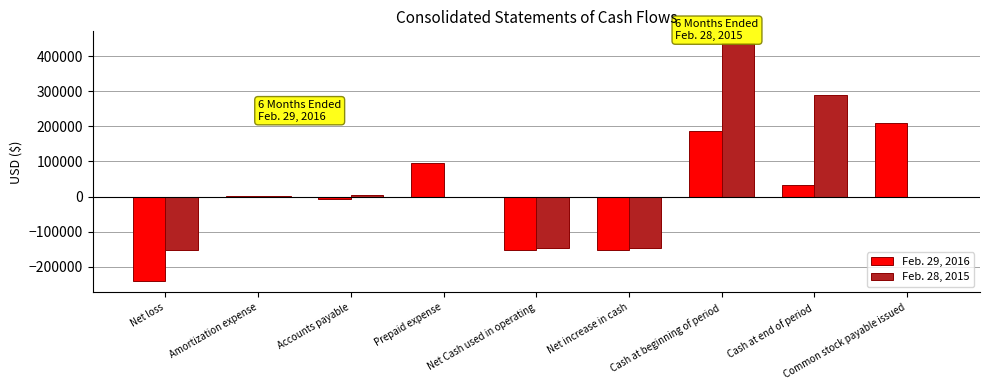

What is the sum of the Feb. 28, 2015 values at Net increase in cash and Common stock payable issued?

-147334